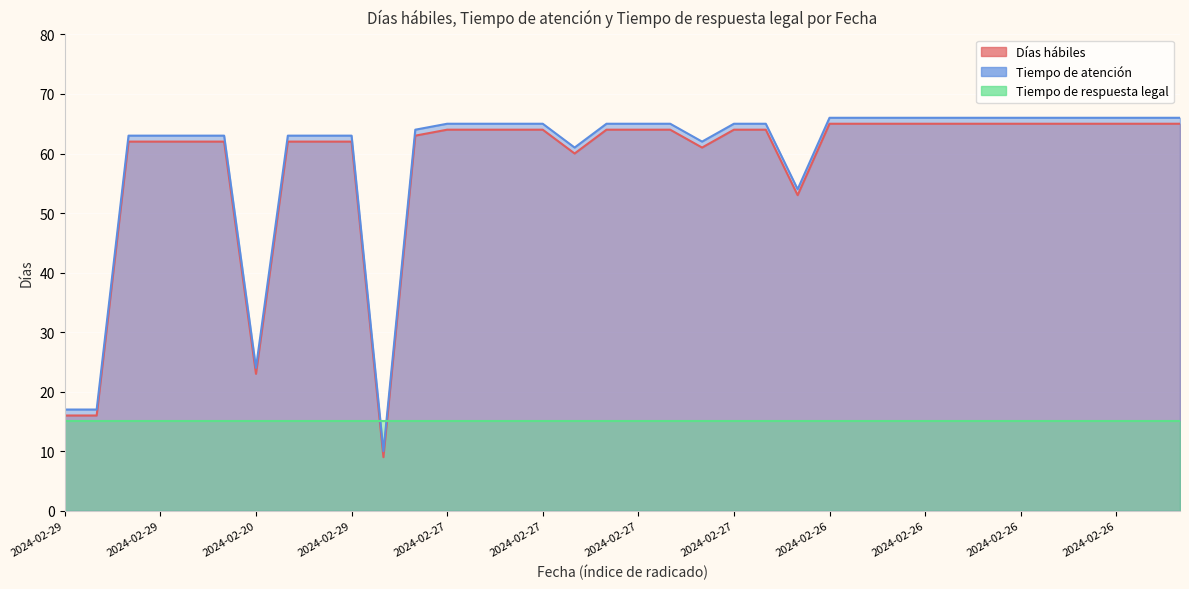

True or false: Días hábiles has a value of 9 at 2024-02-29.

True